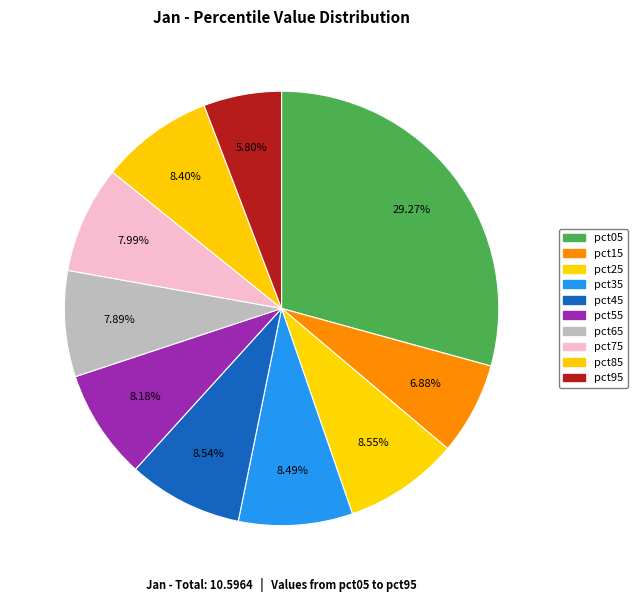

To the nearest percent, what is the difference between the largest and smallest slice percentages?

23%